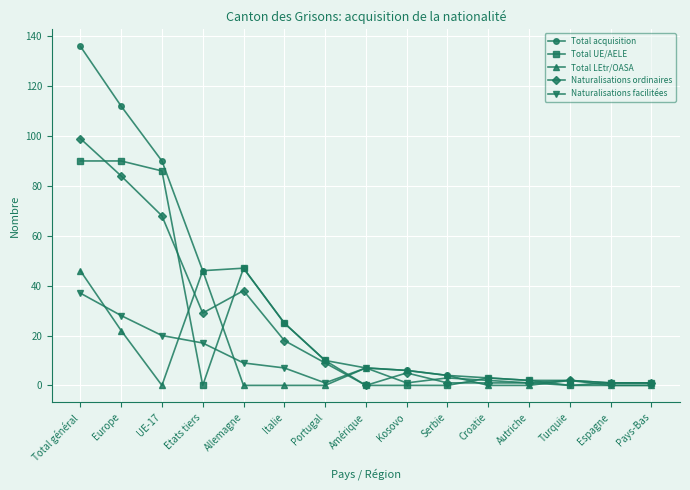

List the series in order of their peak value, highest first.

Total acquisition, Naturalisations ordinaires, Total UE/AELE, Total LEtr/OASA, Naturalisations facilitées